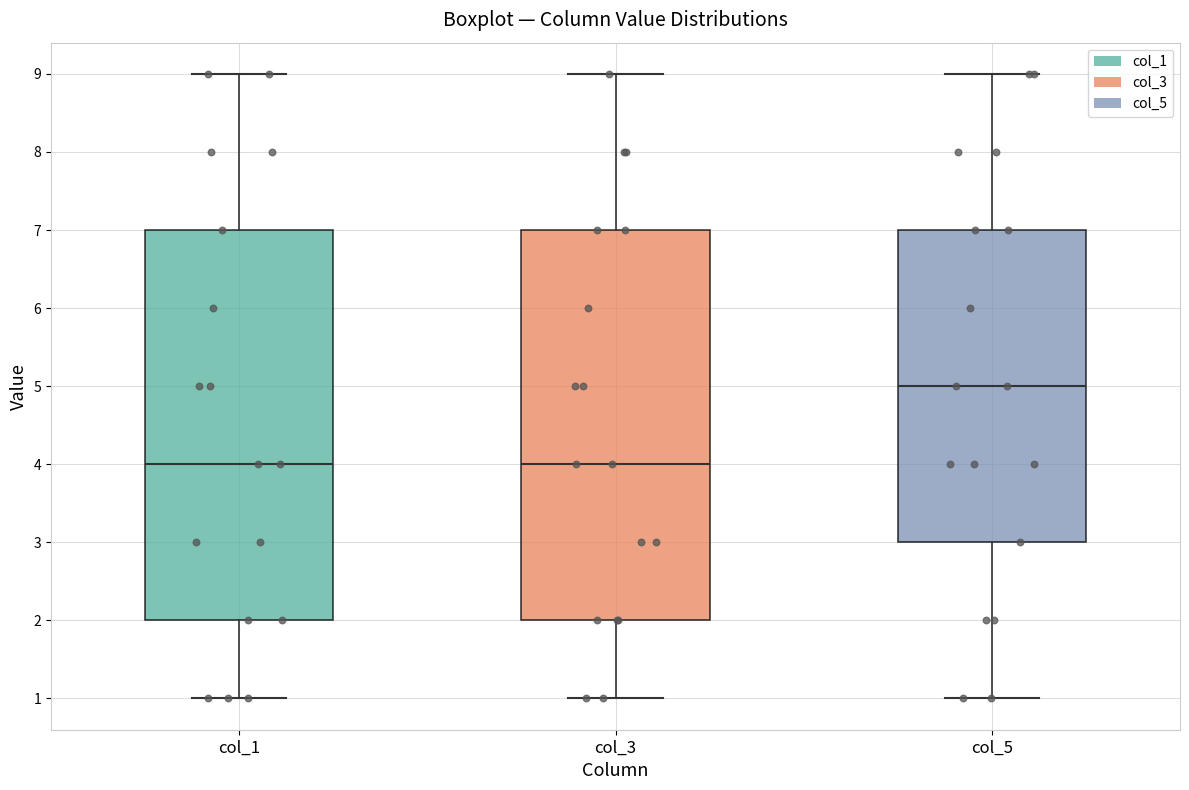

Reading left to right, transcribe this box plot: for each box, give where its median line is, the range the box spans, and where its two whiskers end, as read against the y-axis. The values are not printed on the chart, so give them approximately, as read against the axis.

col_1: median 4, box 2 to 7, whiskers 1 to 9
col_3: median 4, box 2 to 7, whiskers 1 to 9
col_5: median 5, box 3 to 7, whiskers 1 to 9